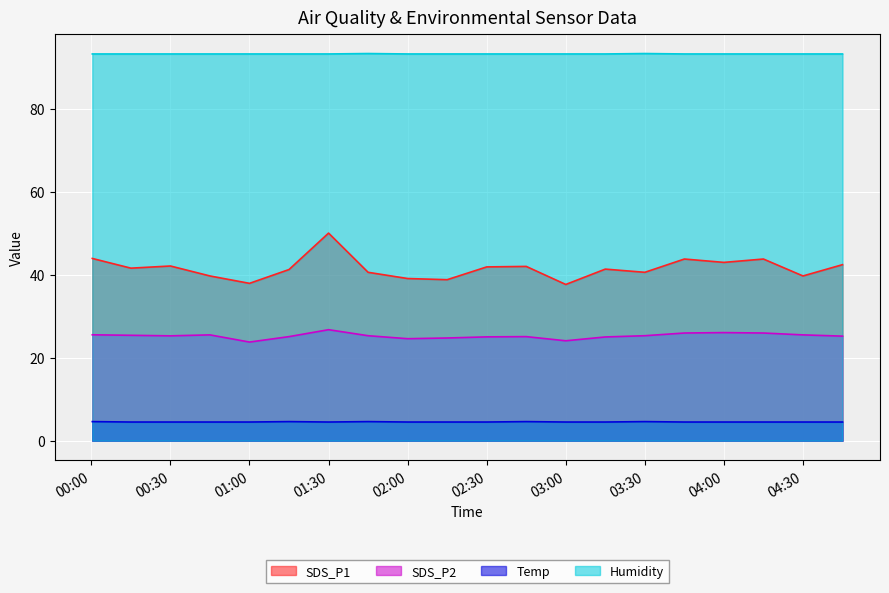

What is the highest value of the SDS_P1 series?

50.0